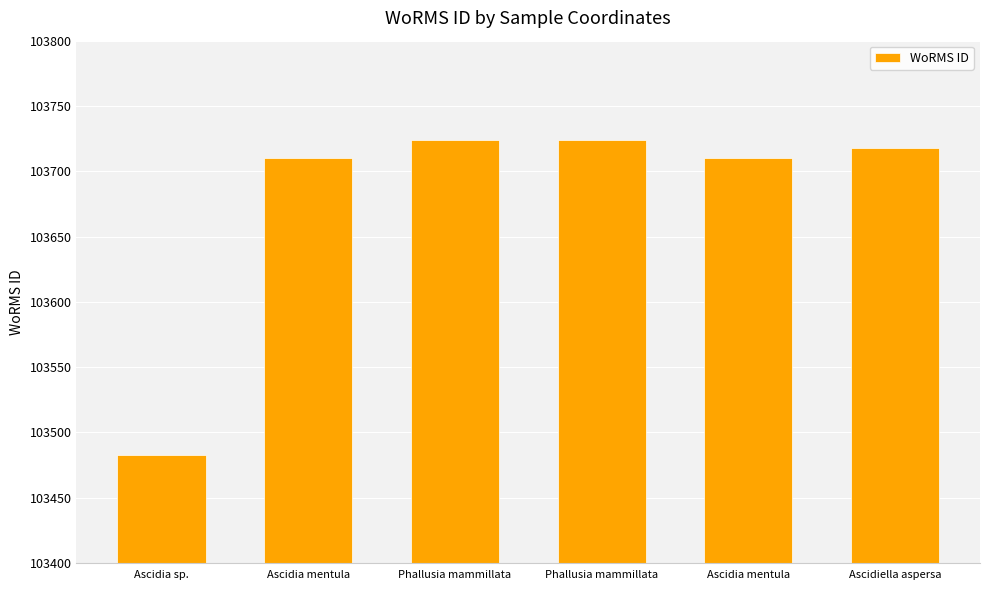

The value at Ascidia mentula is 169675. True or false?

False